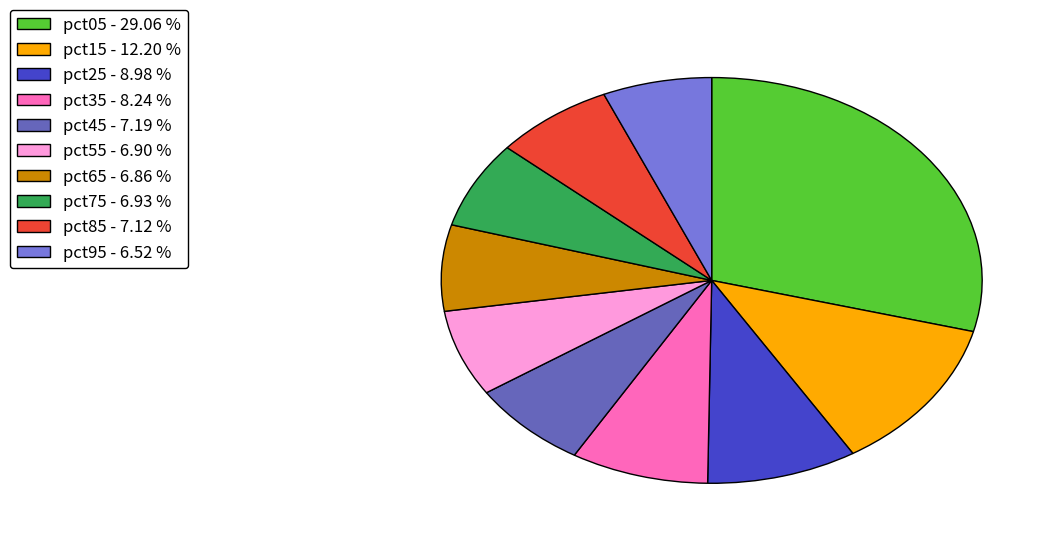

Does pct25 account for over 50% of the chart?

No